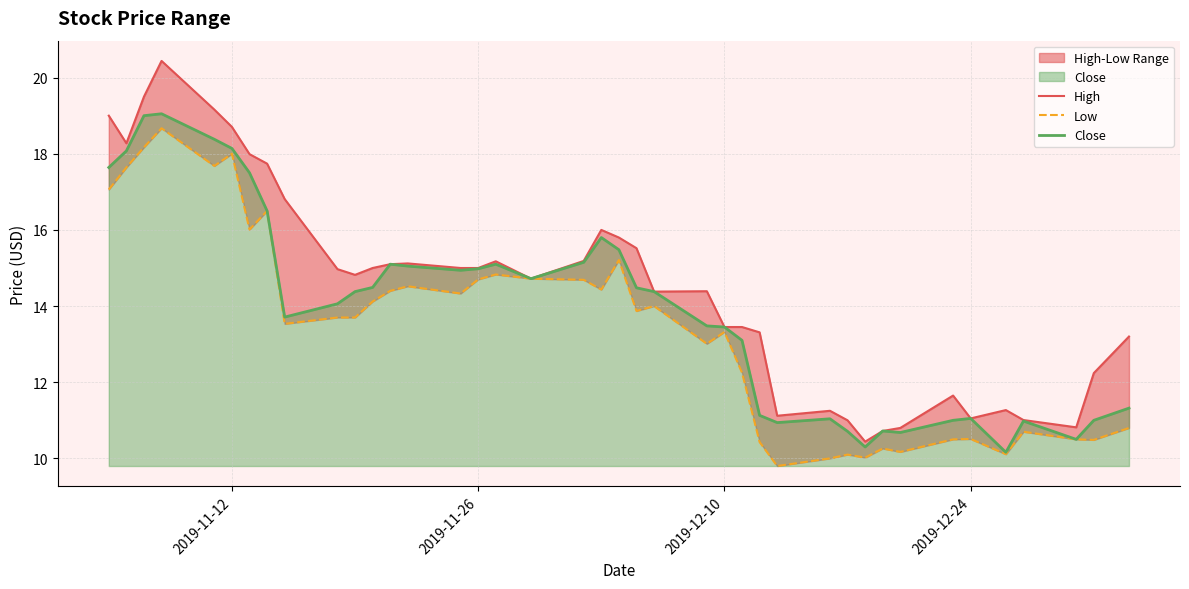

The Close series shows 11.1 at 2019-12-24. True or false?

True